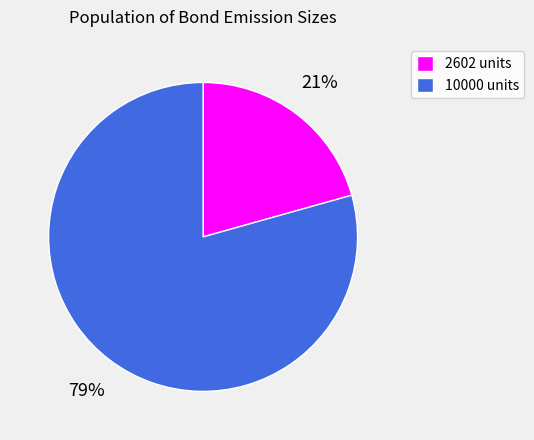

Combined, do 2602 units and 10000 units account for over 50%?

Yes